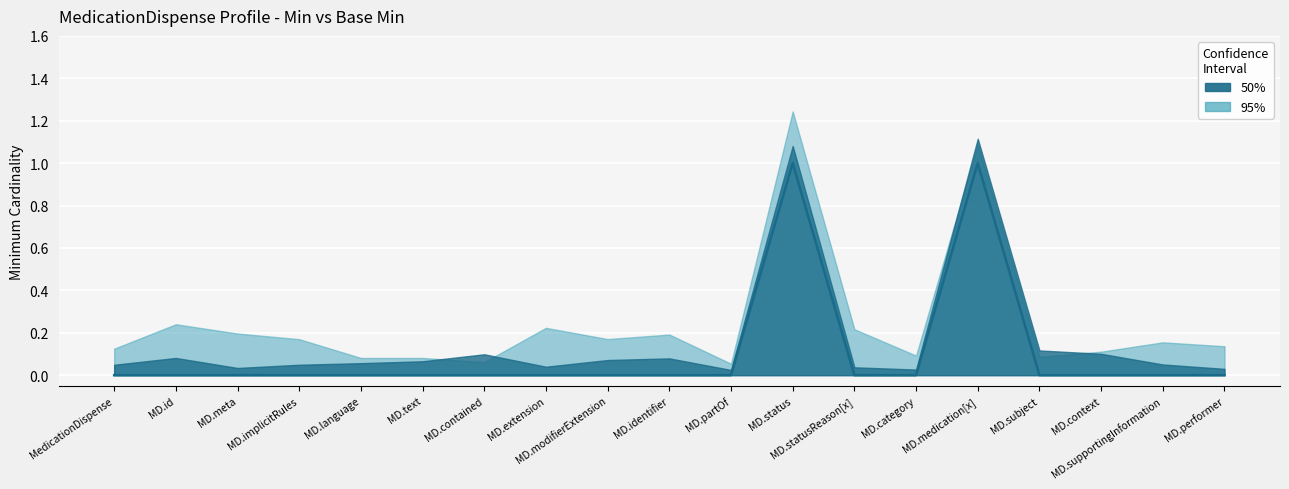

What is the difference between the maximum and minimum values?

1